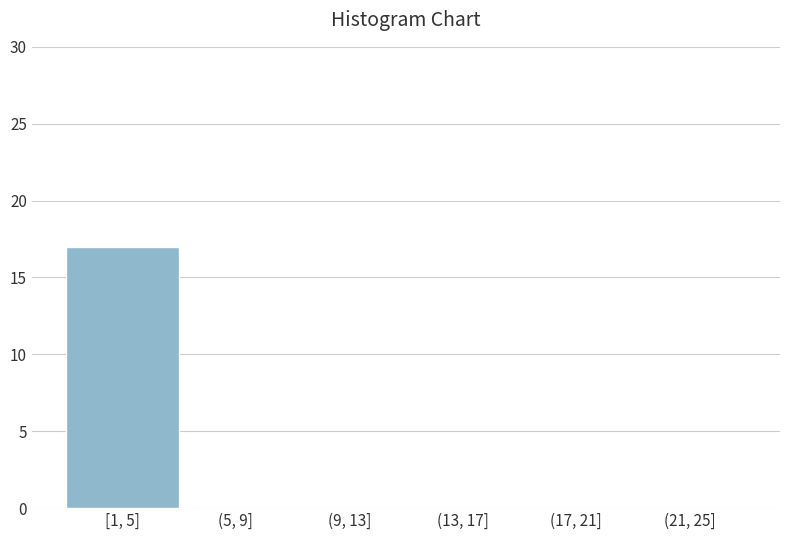

Reading right to left, list all the values displayed in this chart.

(21, 25]=0	(17, 21]=0	(13, 17]=0	(9, 13]=0	(5, 9]=0	[1, 5]=17